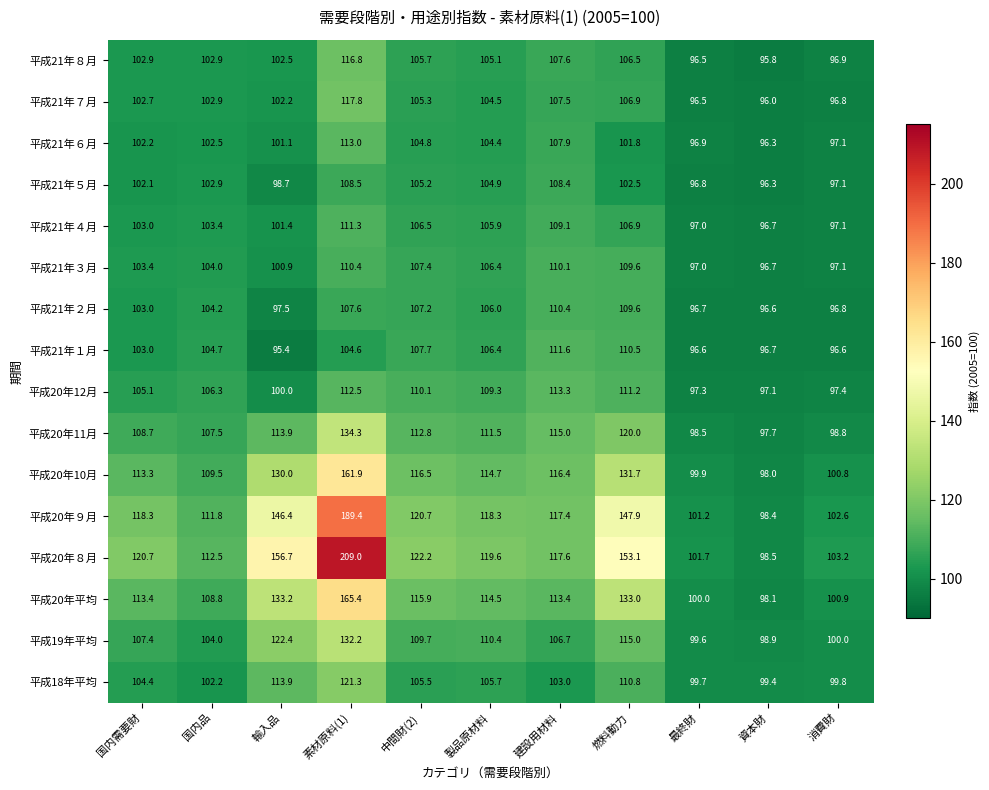

What is the approximate value of 平成18年平均 at 資本財?

99.4